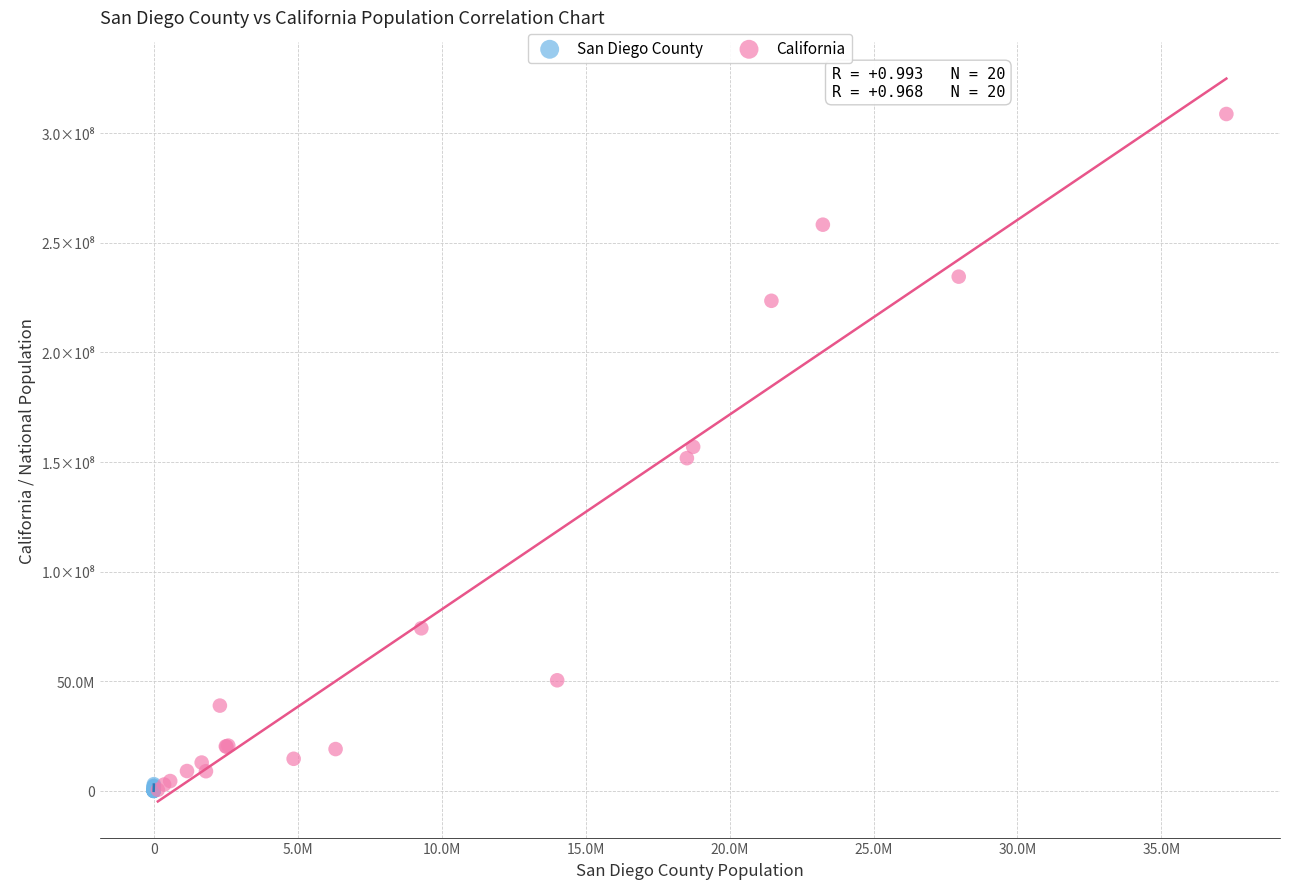

What are all the series names shown in the legend?

San Diego County, California